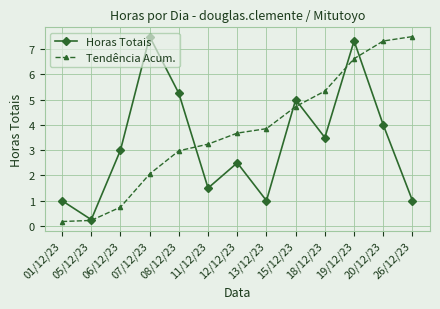

Which series changed the most between 11/12/23 and 18/12/23?

Tendência Acum.